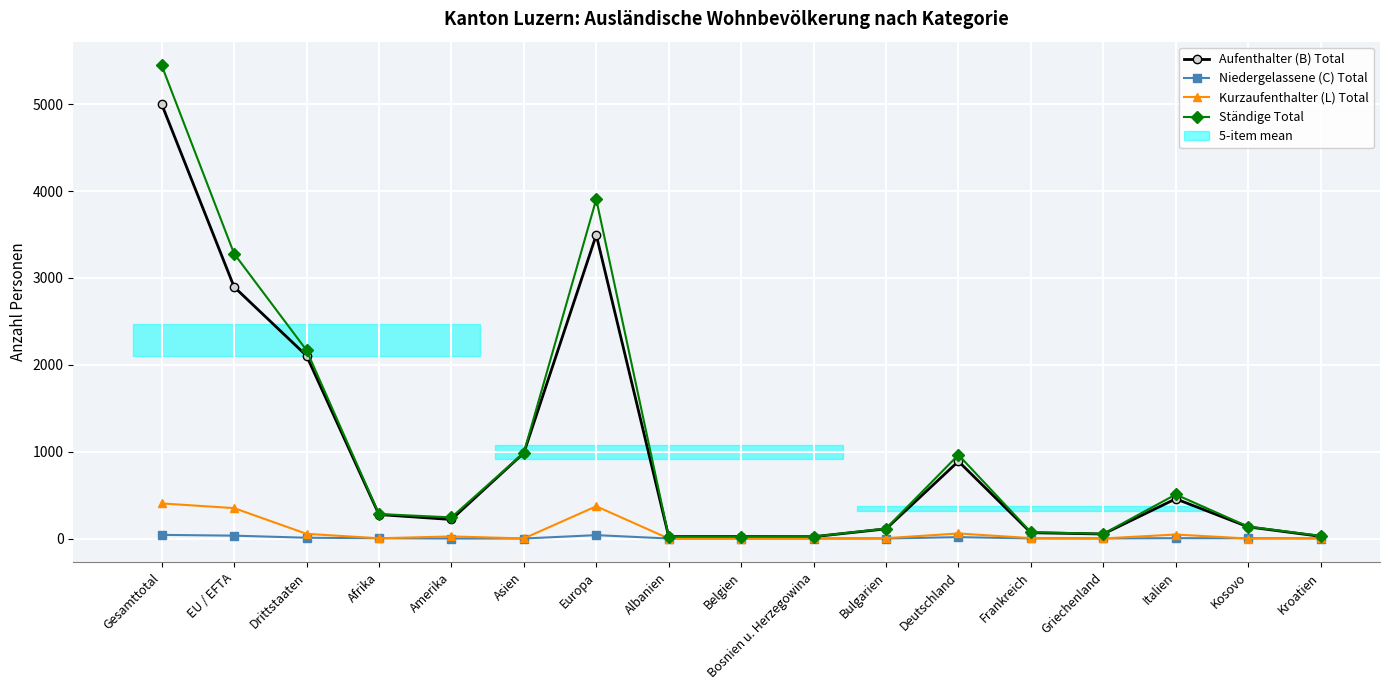

The Aufenthalter (B) Total series shows 39 at Albanien. True or false?

False